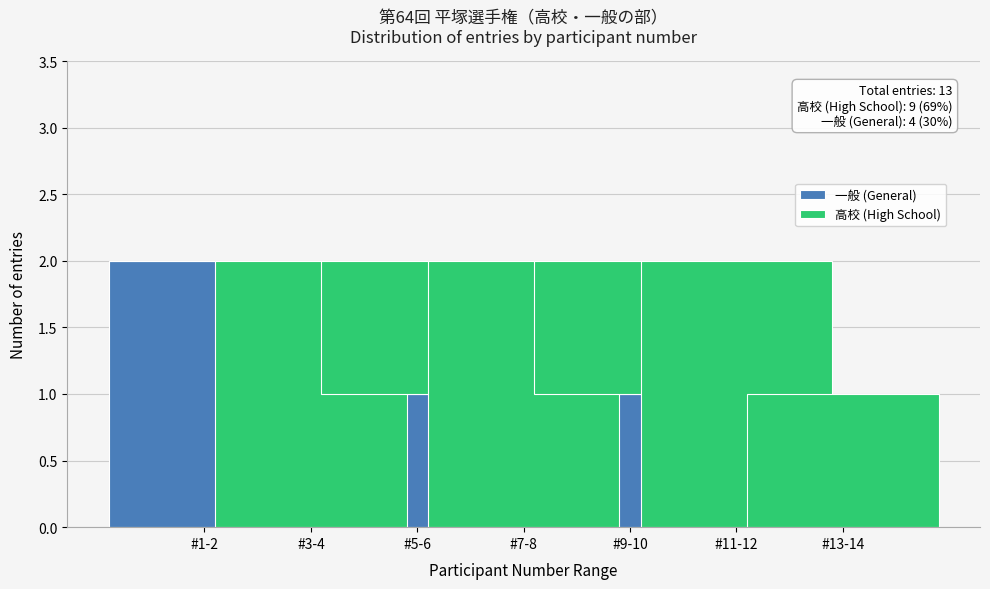

Reading left to right, list the values for the 一般 (General) series.

#1-2=2	#3-4=0	#5-6=1	#7-8=0	#9-10=1	#11-12=0	#13-14=0